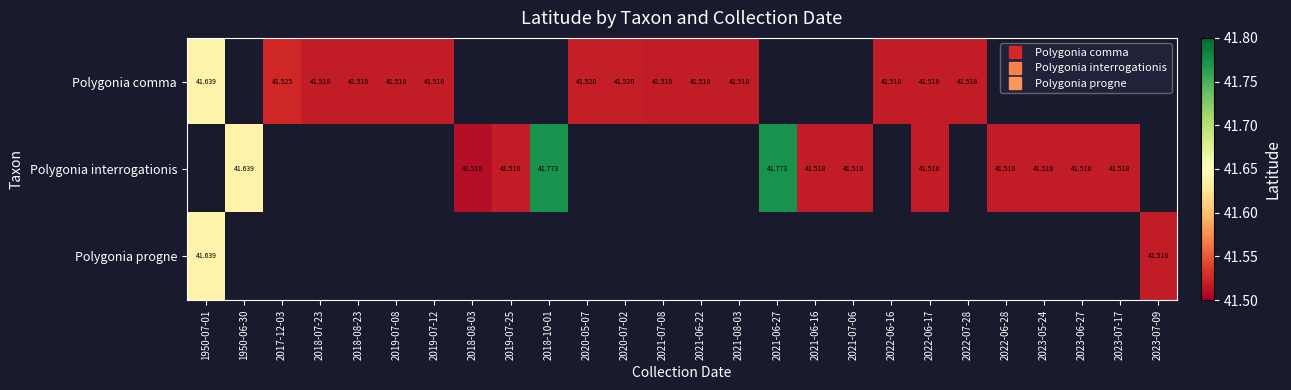

Count the number of categories in the chart.

26